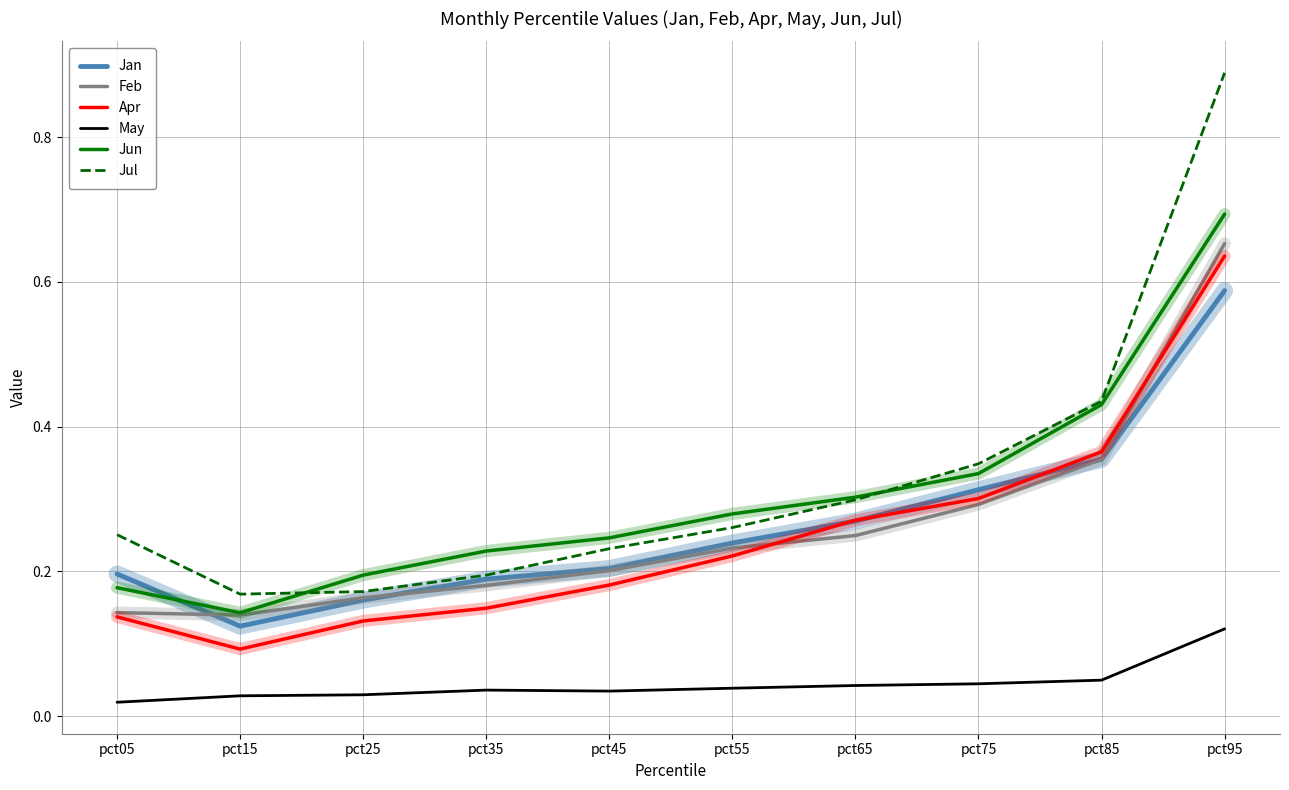

The Feb series shows 0.2 at pct35. True or false?

True